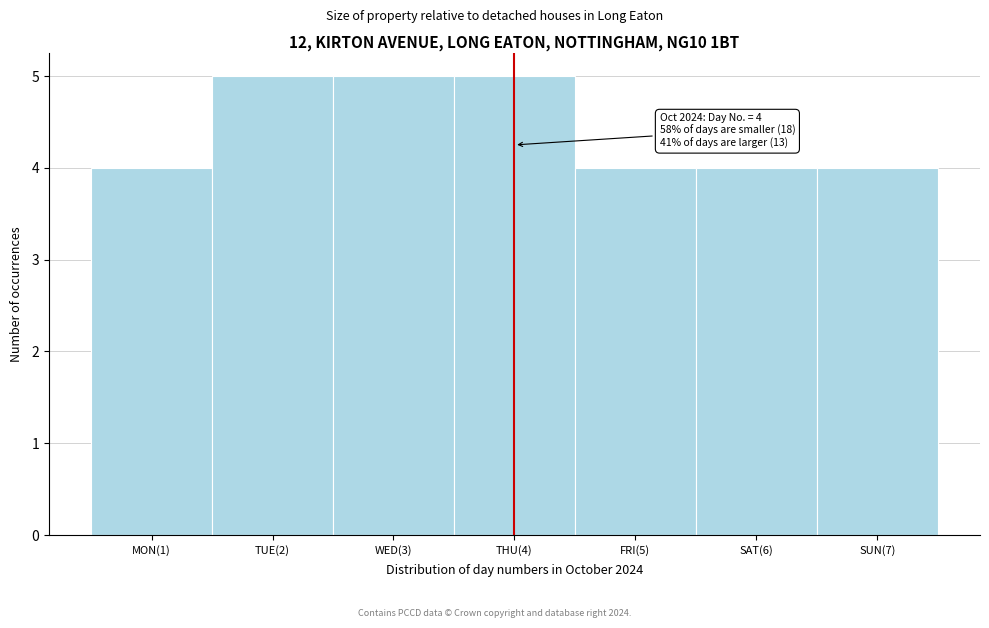

Reading left to right, list all the values displayed in this chart.

MON(1)=4	TUE(2)=5	WED(3)=5	THU(4)=5	FRI(5)=4	SAT(6)=4	SUN(7)=4